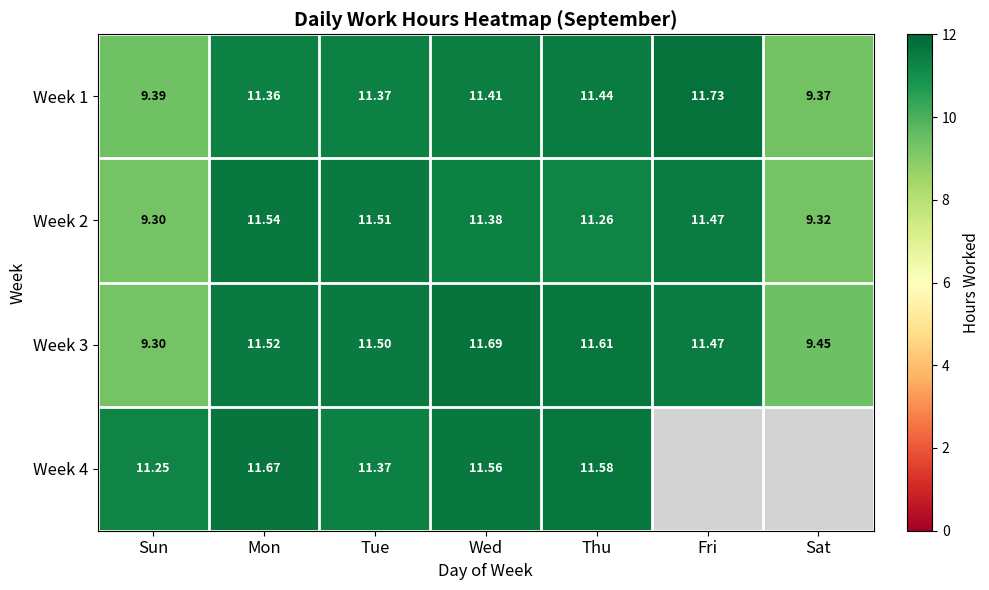

What is the difference between the Week 3 values at Sun and Wed?

2.4